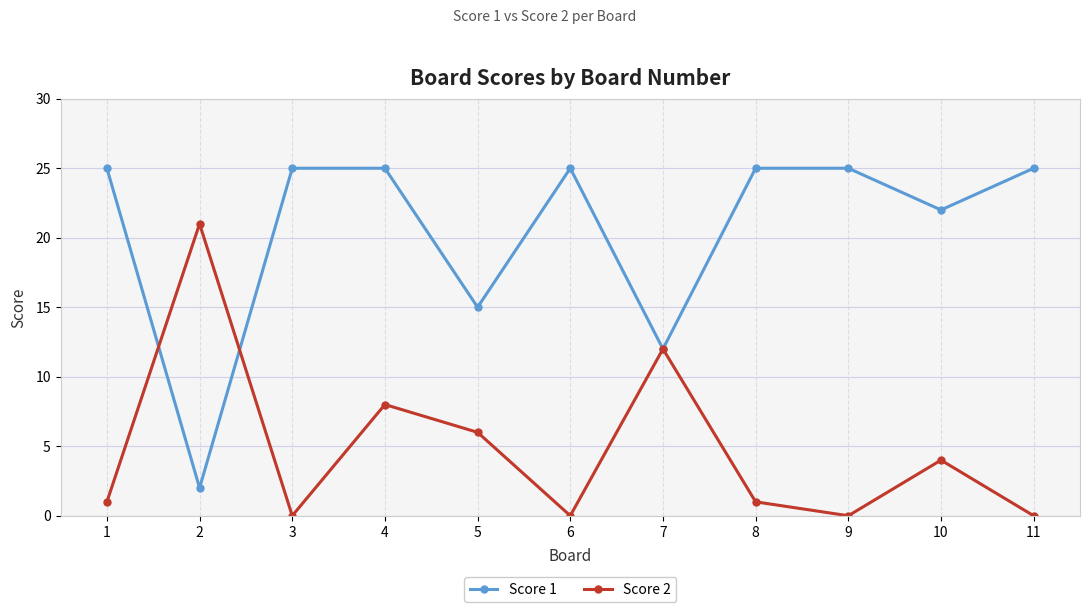

Is the value of Score 2 at 3 greater than the value of Score 1 at 3?

No